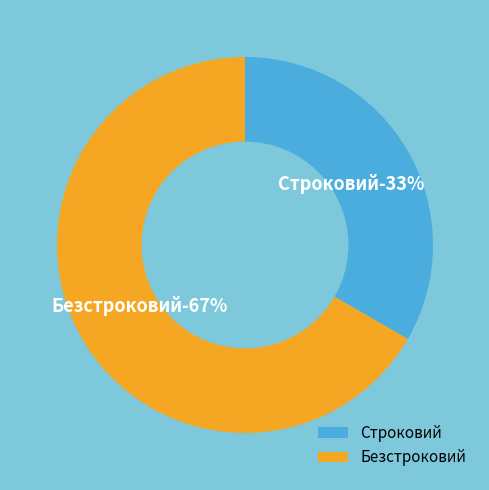

Which slice represents more than half of the pie?

Безстроковий